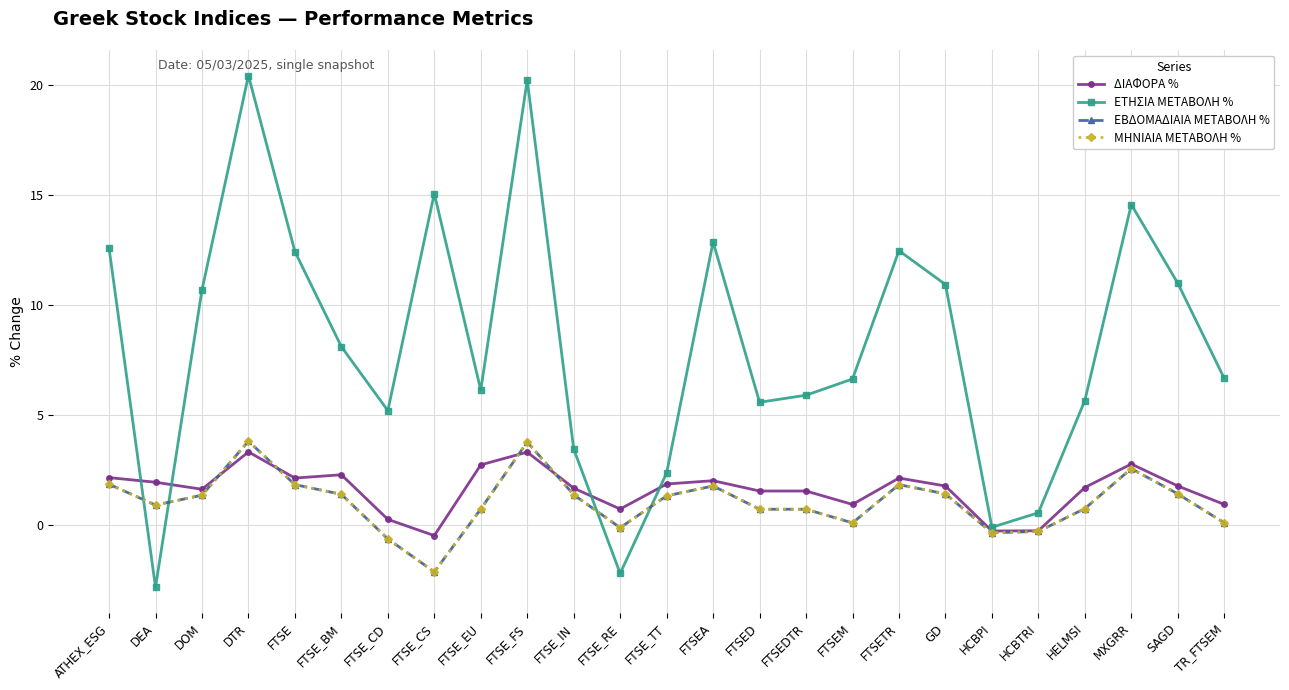

Which series has the largest total across all categories?

ΕΤΗΣΙΑ ΜΕΤΑΒΟΛΗ %